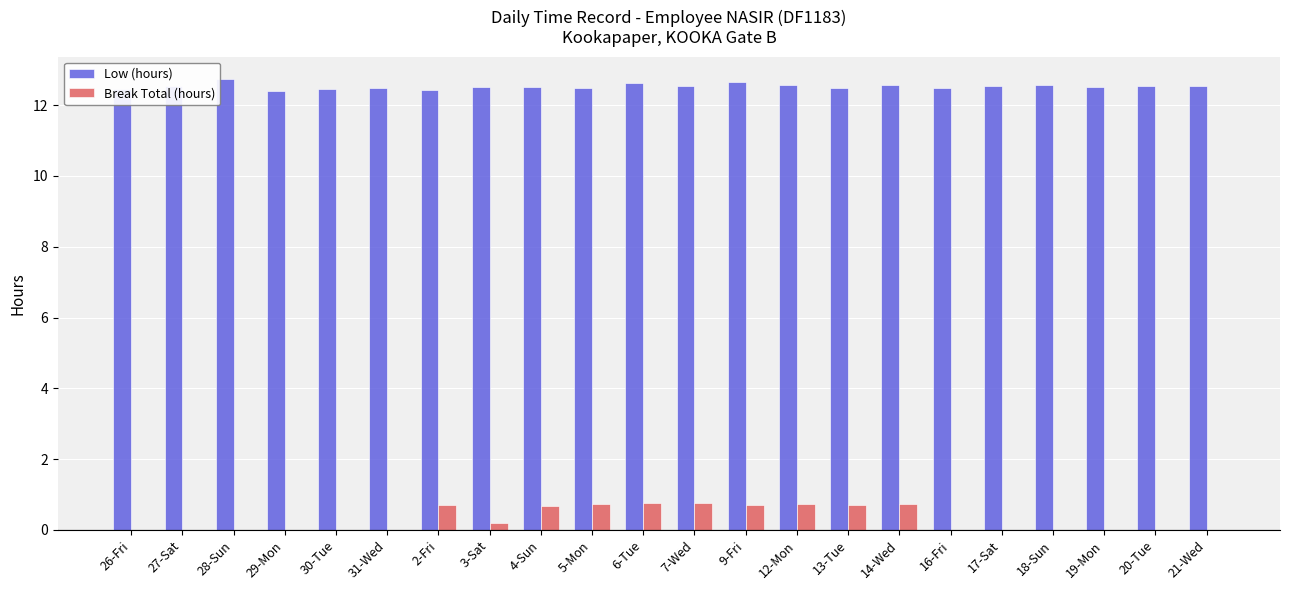

Are the bars grouped side by side (vs. stacked)?

Yes